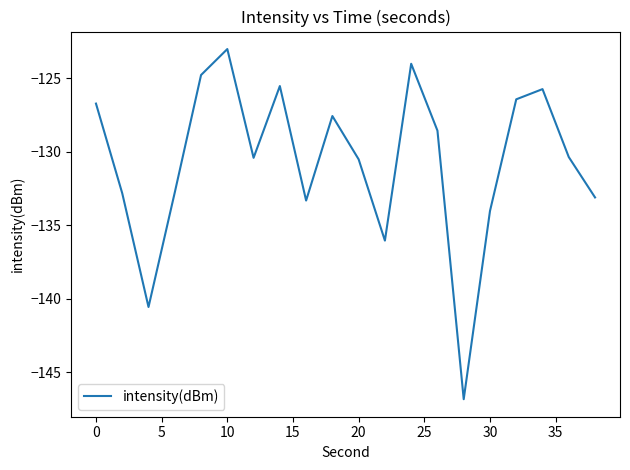

What is the difference between the maximum and minimum values?

23.8